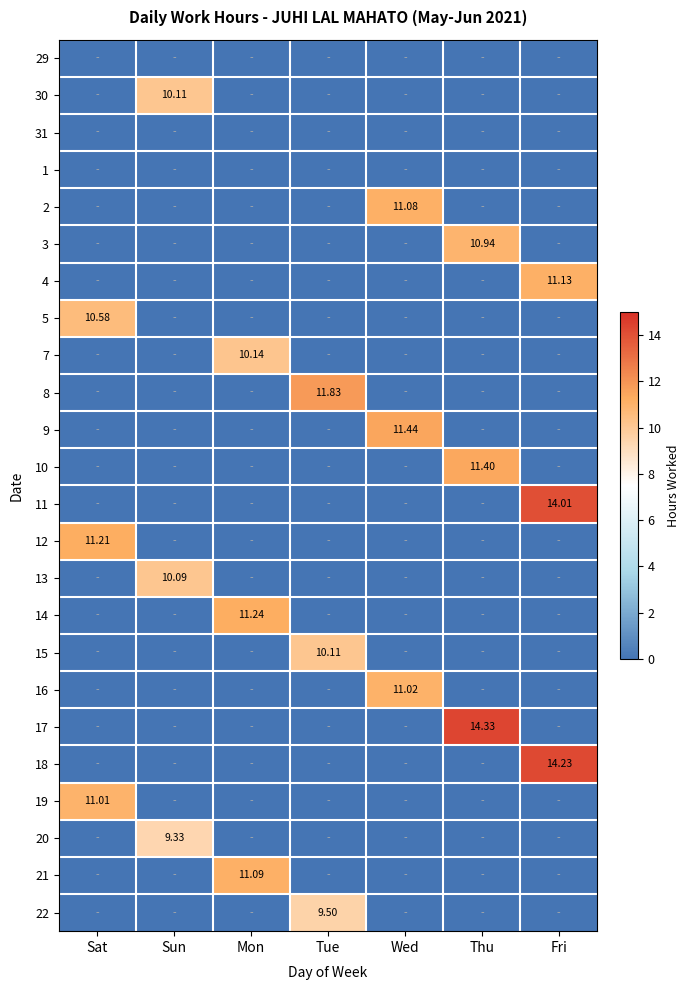

The 3 series shows 10.9 at Thu. True or false?

True